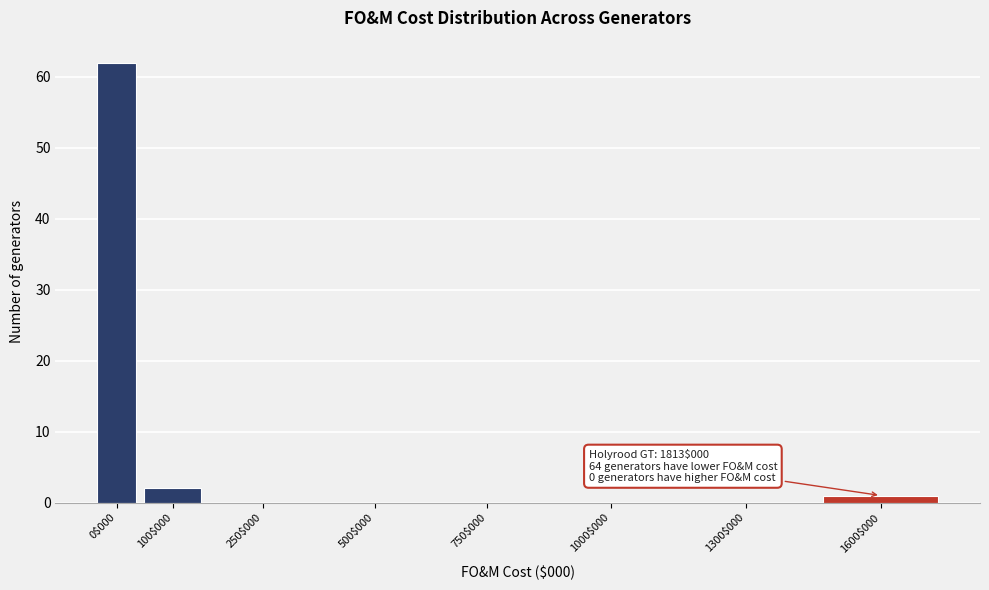

True or false: the data shows 0 at 250$000.

True